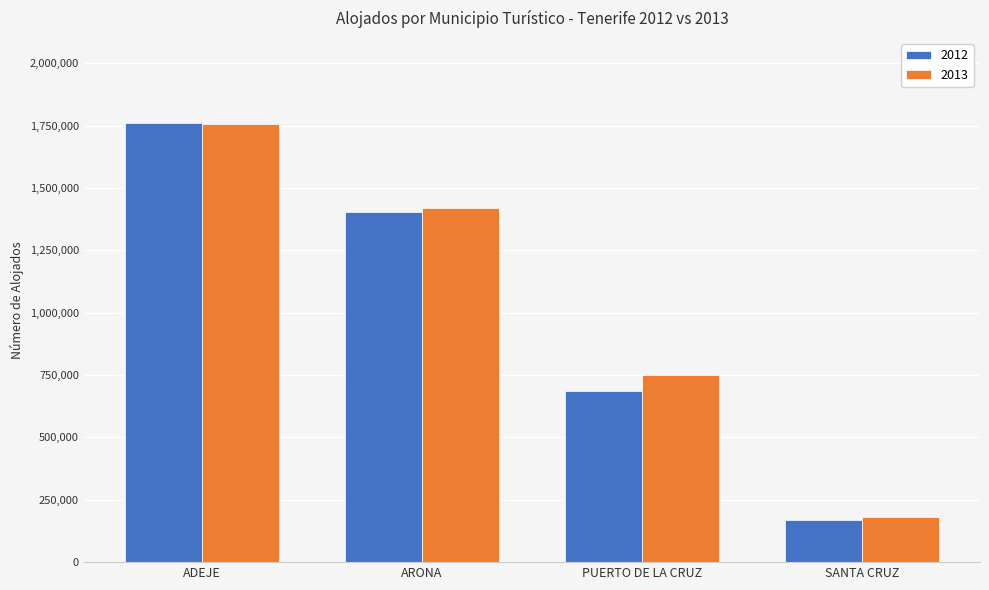

At which category does the chart reach its minimum across all series?

SANTA CRUZ